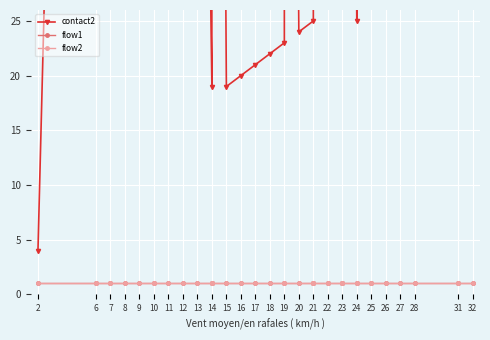

How many distinct data groups are displayed?

3